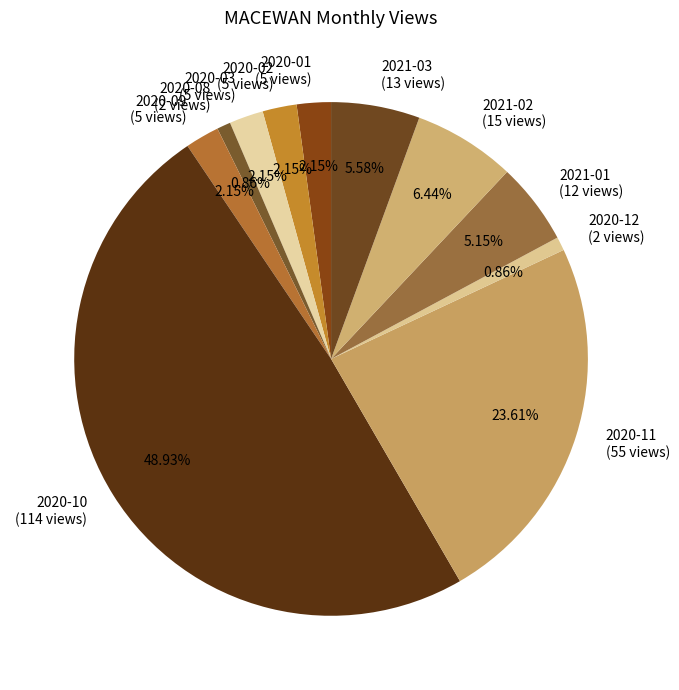

Does 2021-02 account for over 50% of the chart?

No